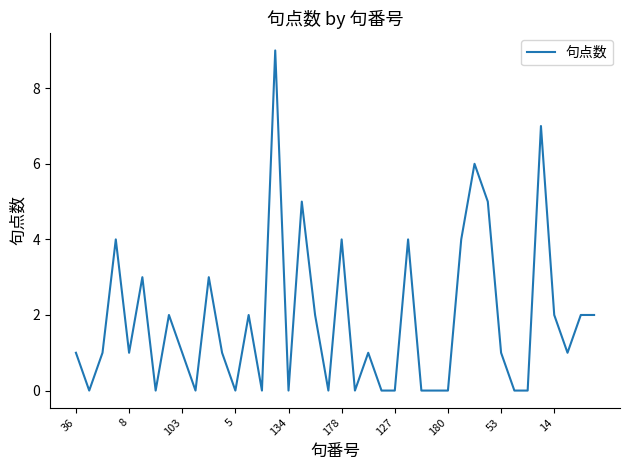

What is the difference between the maximum and minimum values?

9